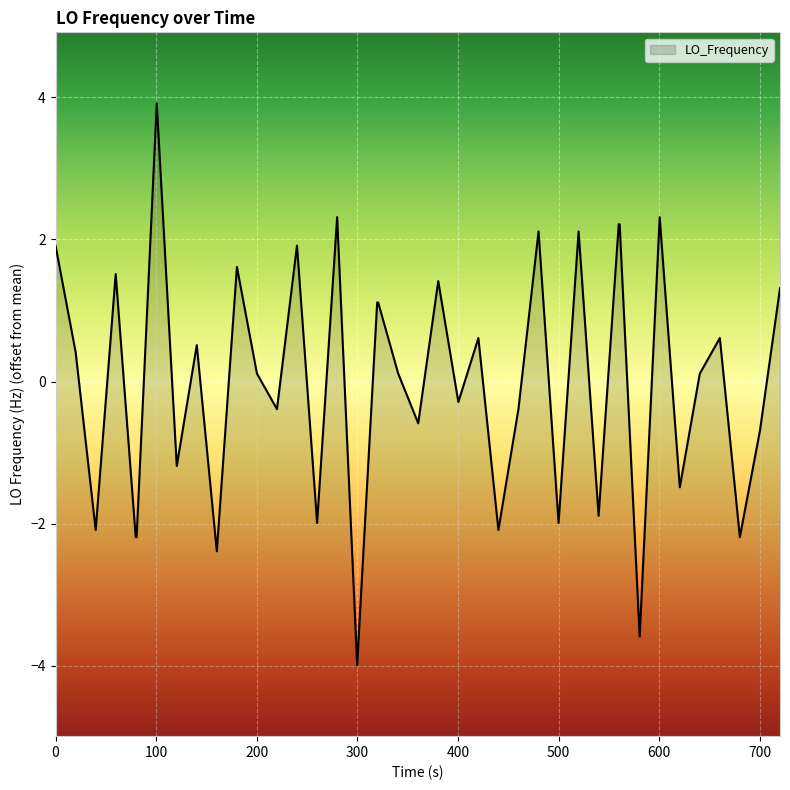

True or false: the data shows 2.9 at 0.

False